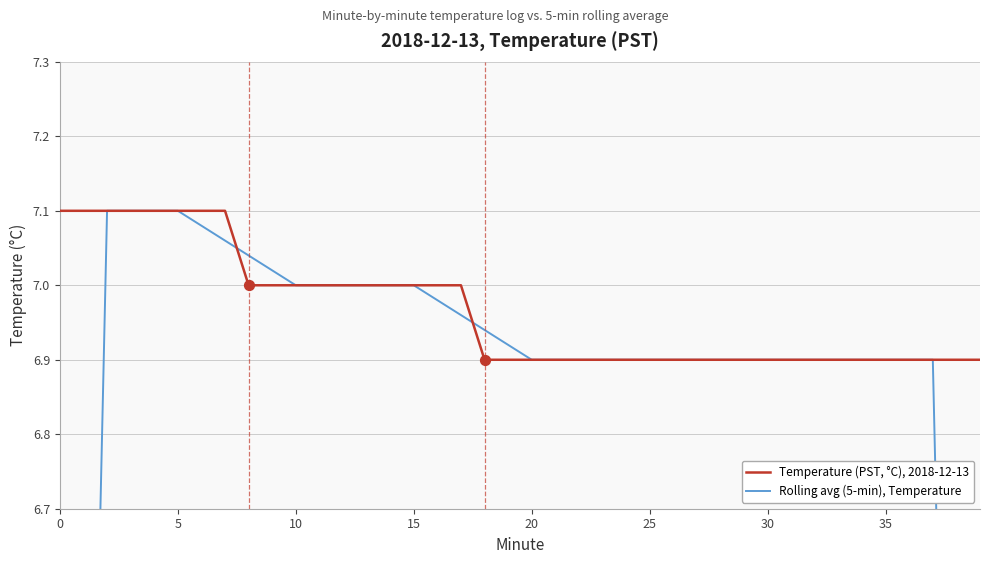

Which series contains the highest Y value?

Temperature (PST, °C), 2018-12-13